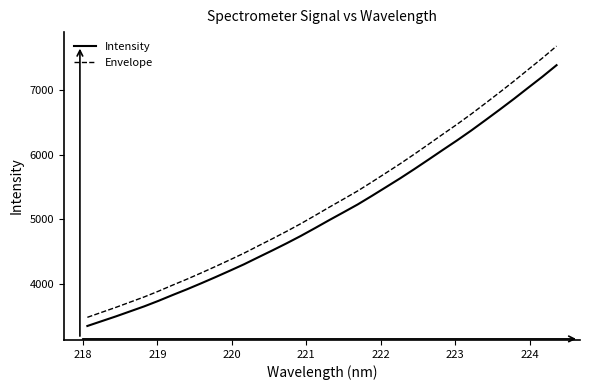

List the series in order of their overall mean, highest first.

Envelope, Intensity